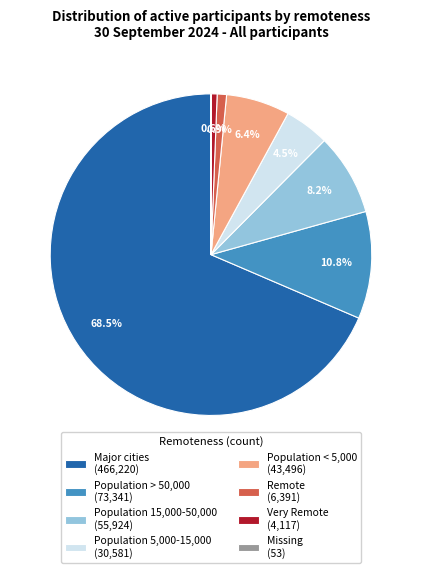

What percentage is the Population > 50,000 slice, to the nearest percent?

11%